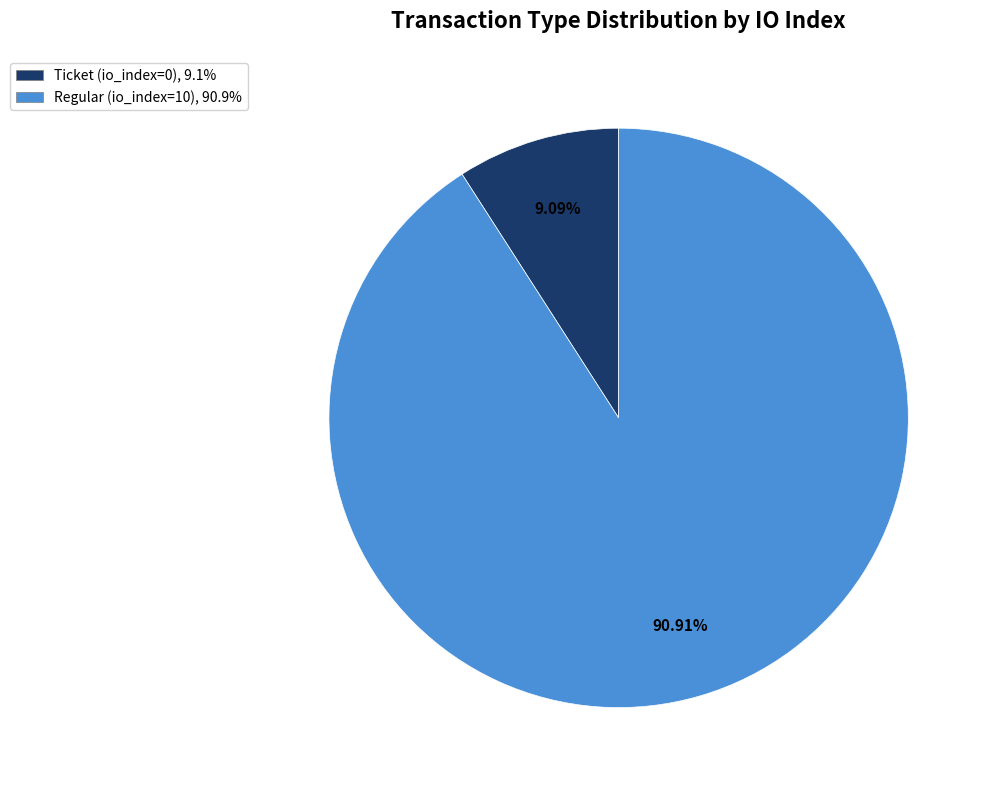

Which slice is the largest?

Regular (io_index=10)